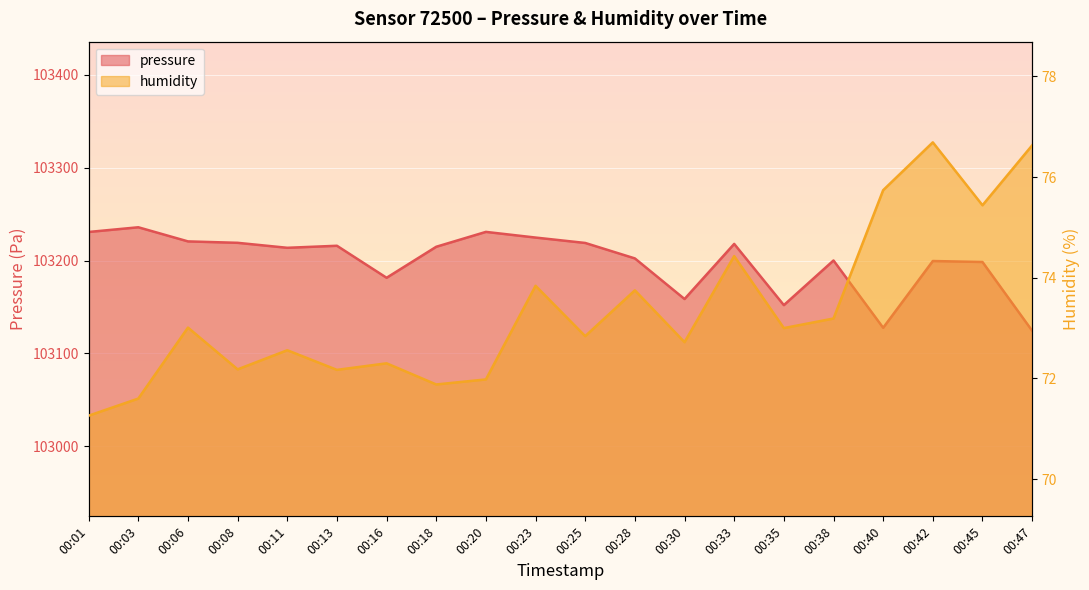

What is the highest value of the humidity series?

76.7